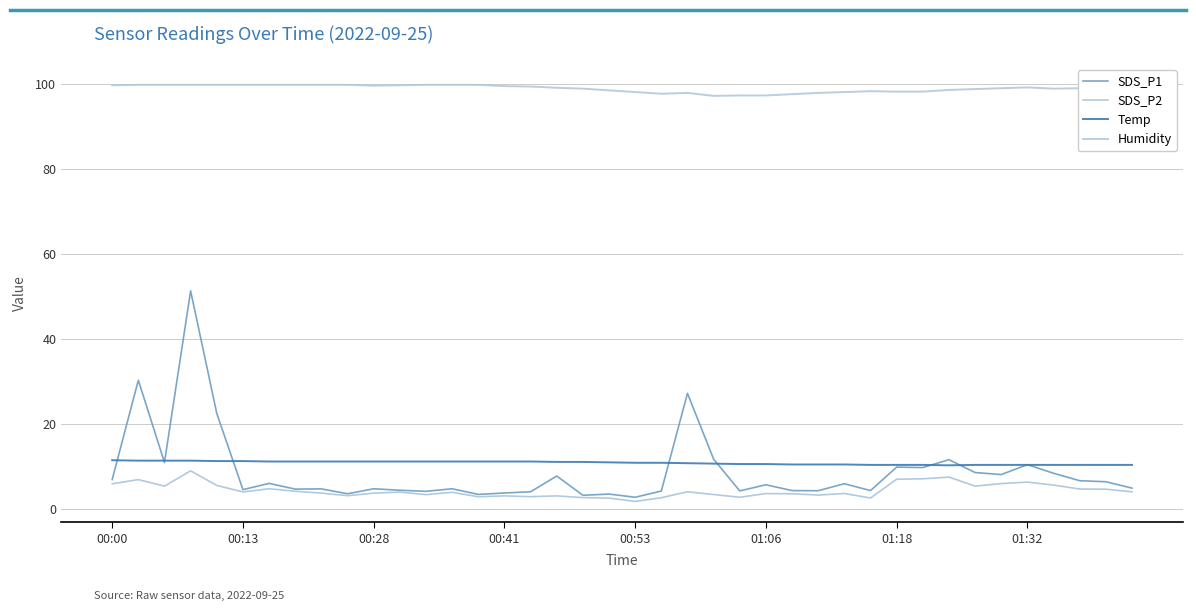

True or false: SDS_P2 and SDS_P1 intersect in this chart.

False